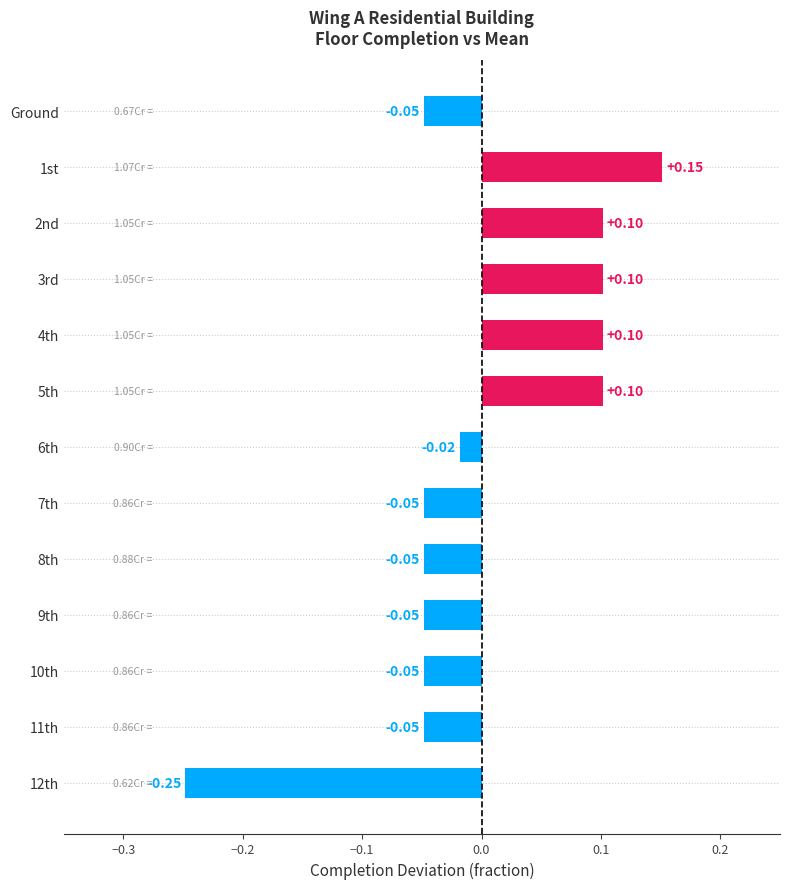

What is the label of the 1st bar from the top?

Ground